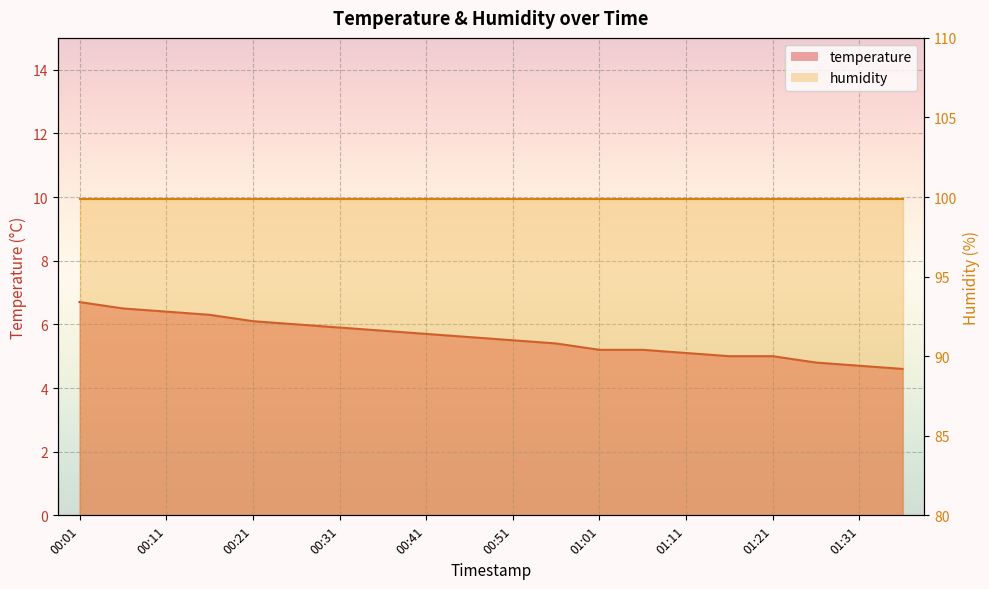

How many data points are above 5?

15